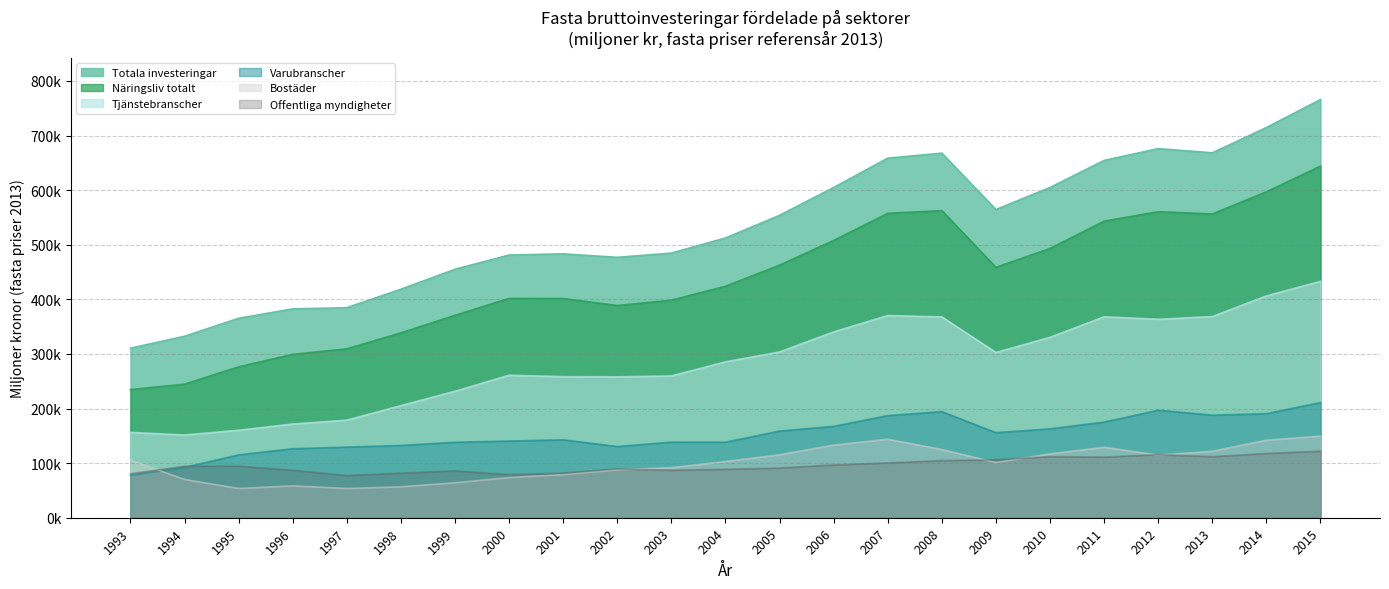

True or false: Totala investeringar has more than 1 interior local peaks.

True